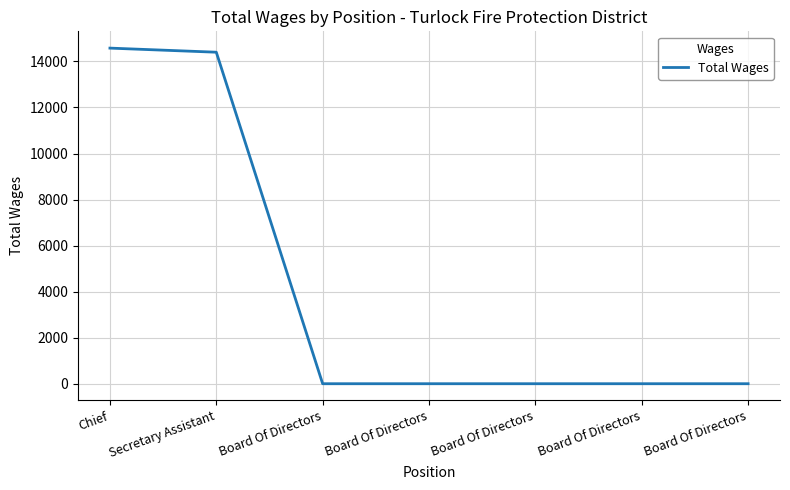

Is this an area chart (filled region under the line)?

No